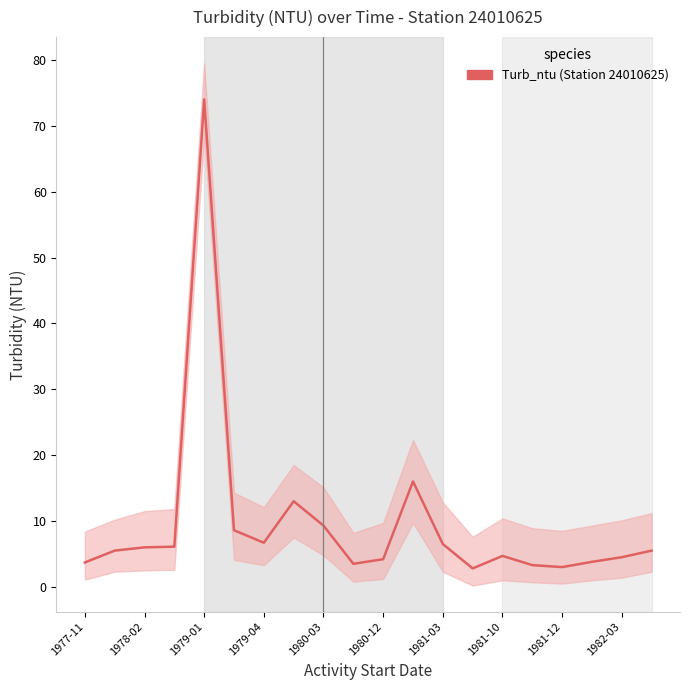

Reading left to right, transcribe all the data shown in this chart.

Mean_Turb_ntu: 1977-11=3.7	1977-12=5.5	1978-02=6.0	1978-04=6.1	1979-01=74.0	1979-03=8.6	1979-04=6.7	1979-09=13.0	1980-03=9.3	1980-09=3.5	1980-12=4.2	1981-02=16.0	1981-03=6.5	1981-05=2.8	1981-10=4.7	1981-11=3.3	1981-12=3.0	1982-01=3.8	1982-03=4.5	1982-04=5.5
upper: 1977-11=8.4	1977-12=10.2	1978-02=11.5	1978-04=11.8	1979-01=79.5	1979-03=14.3	1979-04=12.1	1979-09=18.5	1980-03=15.1	1980-09=8.2	1980-12=9.7	1981-02=22.3	1981-03=12.8	1981-05=7.6	1981-10=10.4	1981-11=8.9	1981-12=8.5	1982-01=9.3	1982-03=10.1	1982-04=11.2
lower: 1977-11=1.1	1977-12=2.3	1978-02=2.5	1978-04=2.6	1979-01=68.5	1979-03=4.1	1979-04=3.3	1979-09=7.5	1980-03=4.8	1980-09=0.8	1980-12=1.2	1981-02=9.7	1981-03=2.3	1981-05=0.2	1981-10=1.0	1981-11=0.7	1981-12=0.5	1982-01=1.0	1982-03=1.4	1982-04=2.3